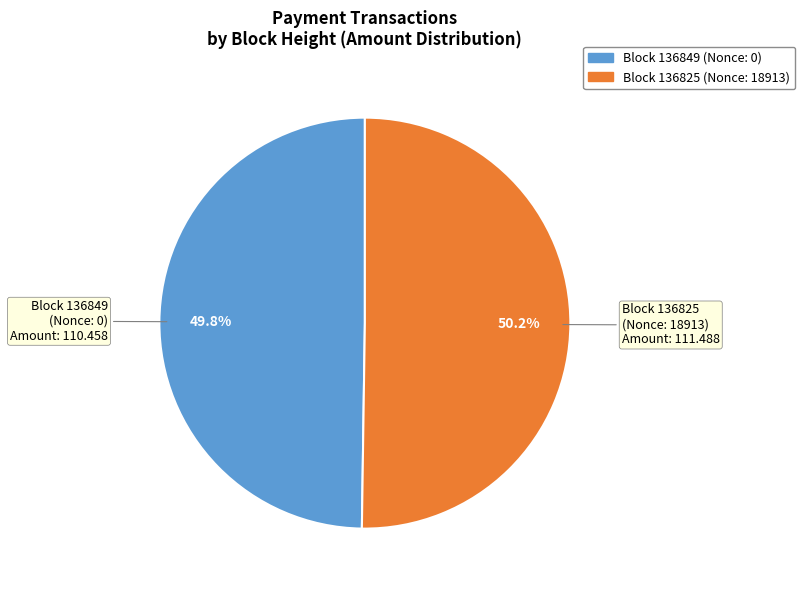

What percentage do Block 136825 and Block 136849 together represent?

100.0%